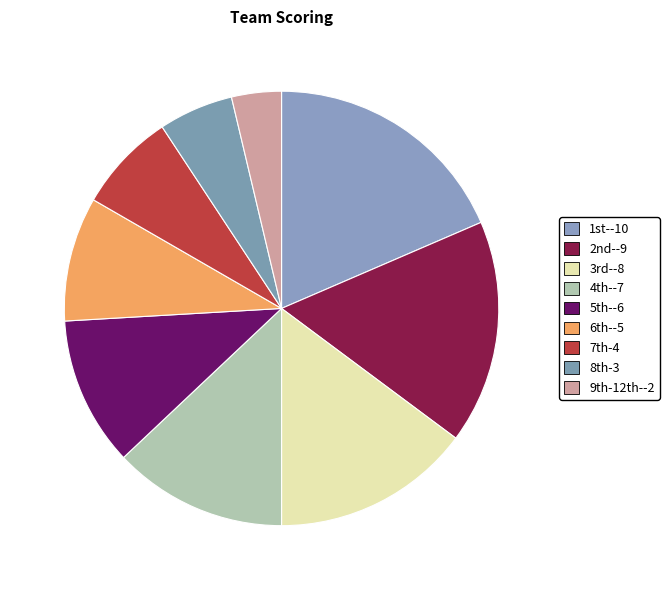

Which slice is the largest?

1st--10